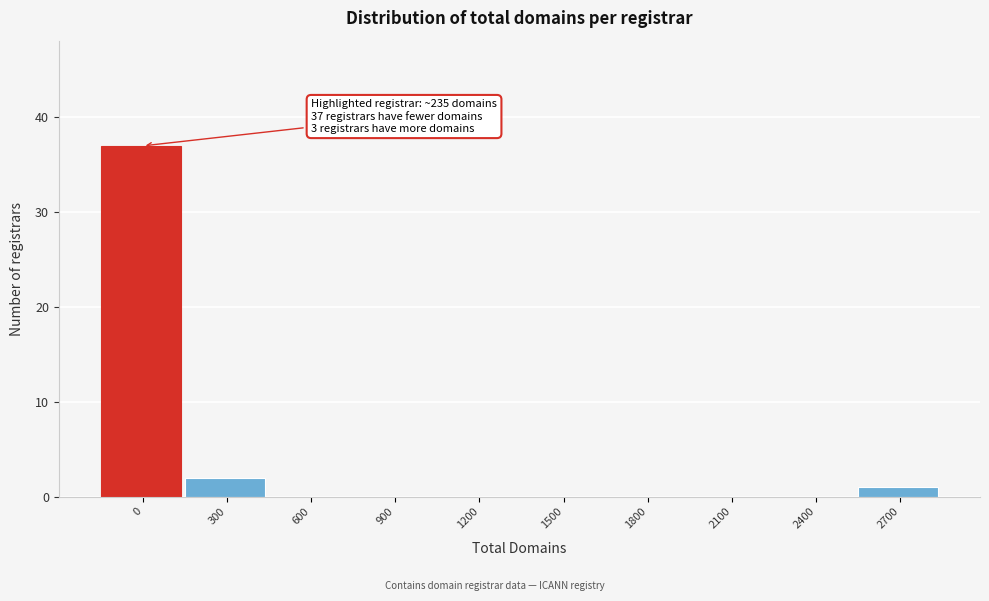

Reading left to right, what are all the values shown in this chart?

0=37	300=2	600=0	900=0	1200=0	1500=0	1800=0	2100=0	2400=0	2700=1